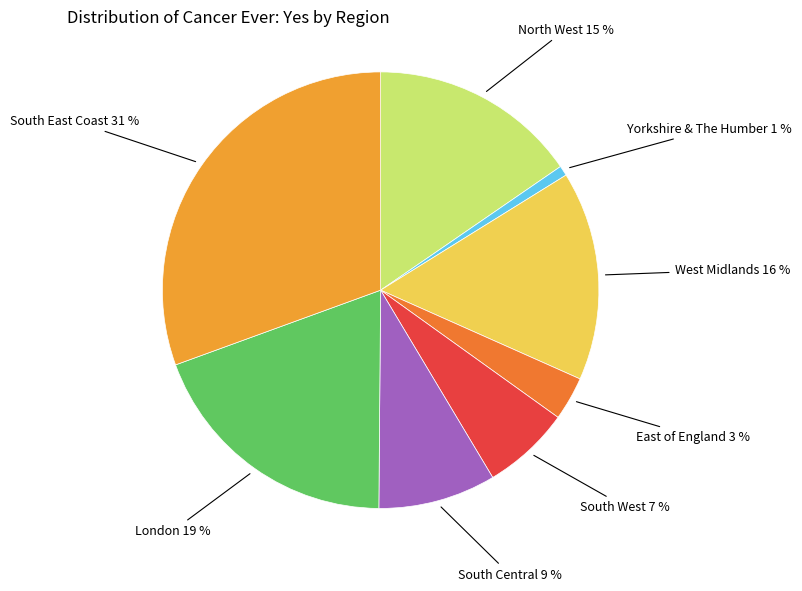

Is there a majority slice in this chart?

No